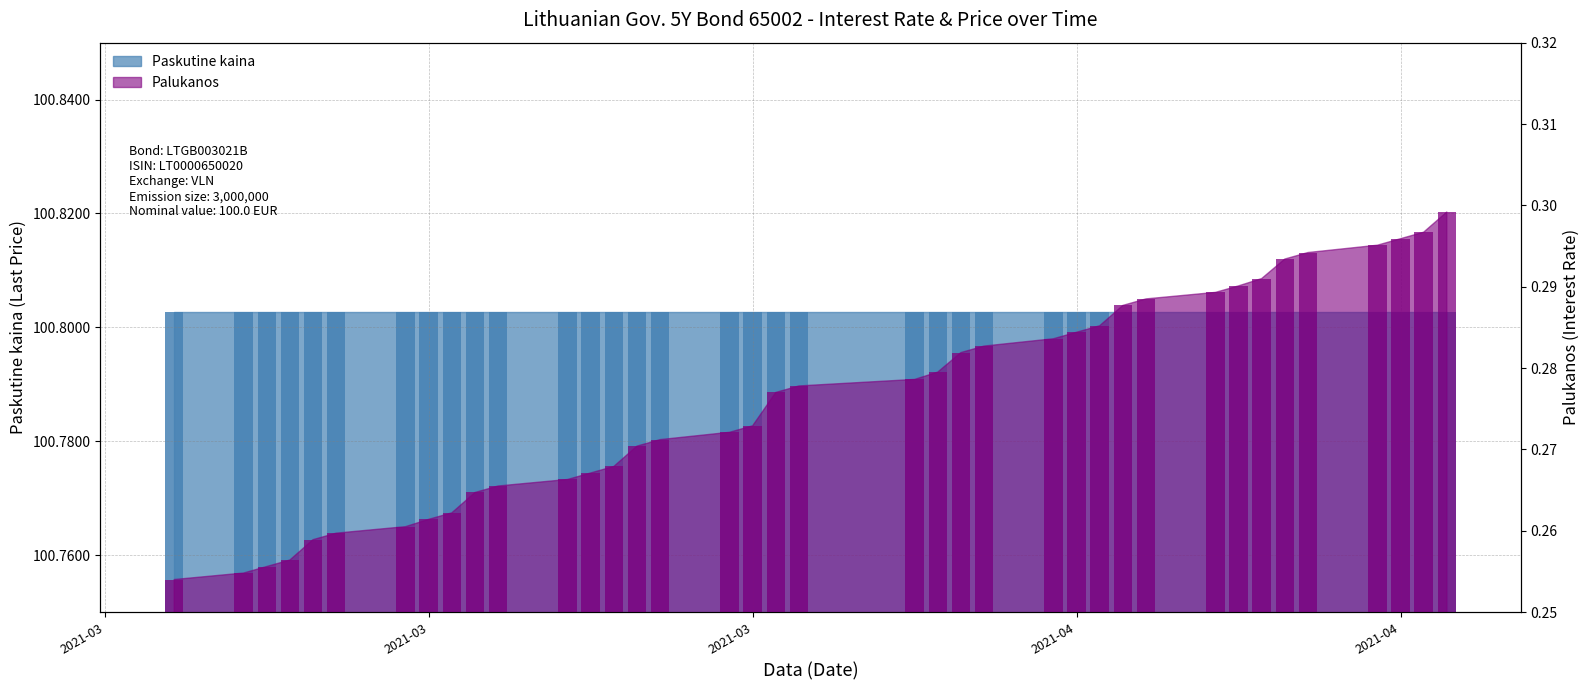

Which has a higher value, 2021-03-30 or 2021-04-09?

2021-03-30